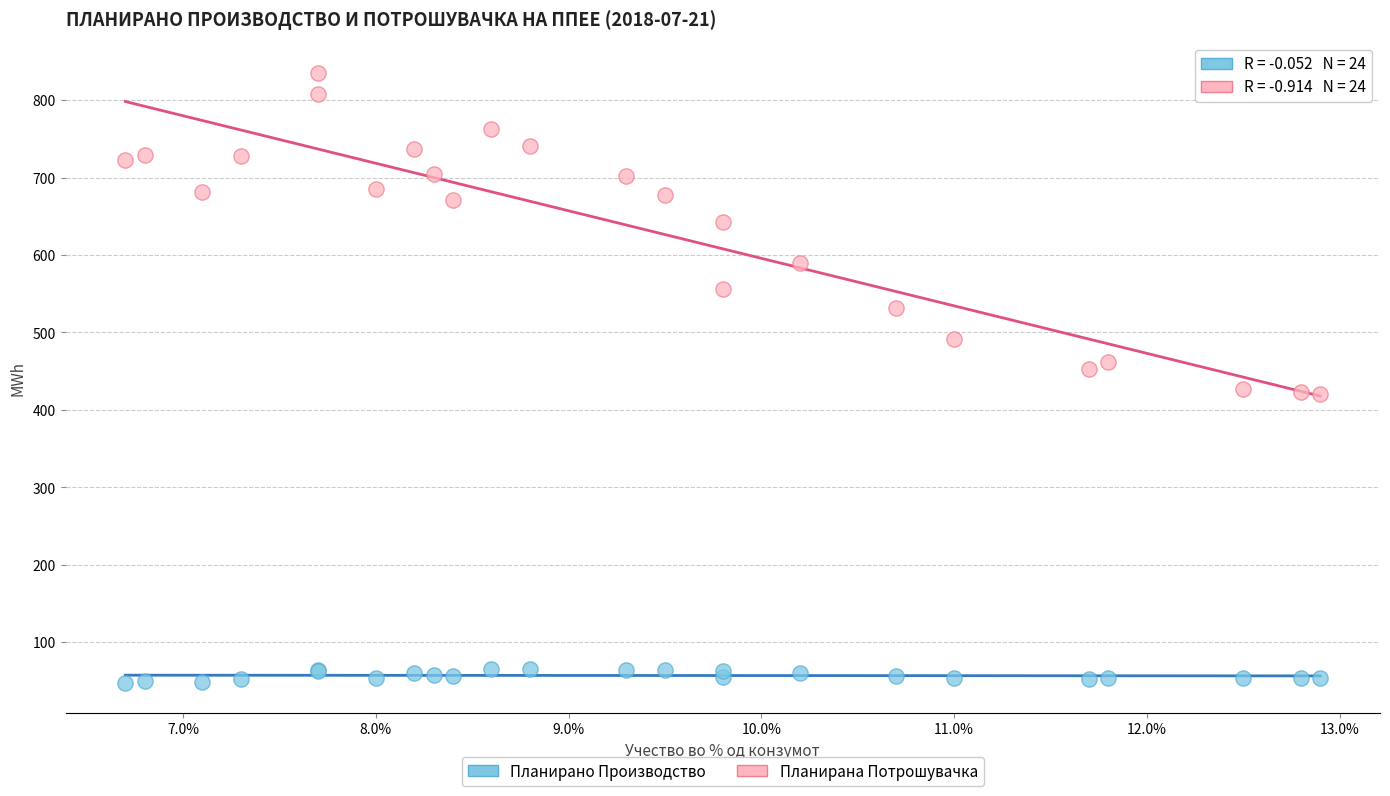

In the Планирана Потрошувачка series, what Y value is closest to 628?

642.4